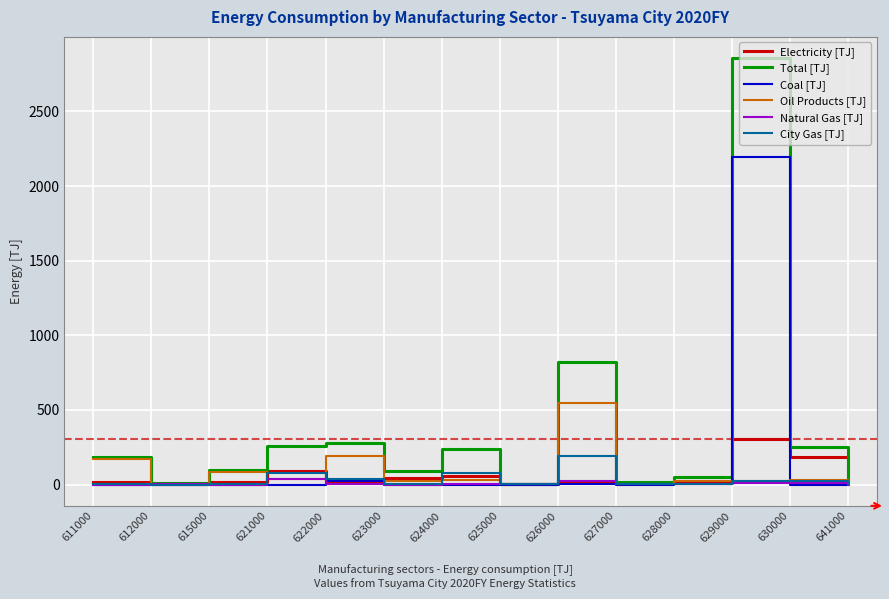

Which series has the widest spread of values?

Total [TJ]